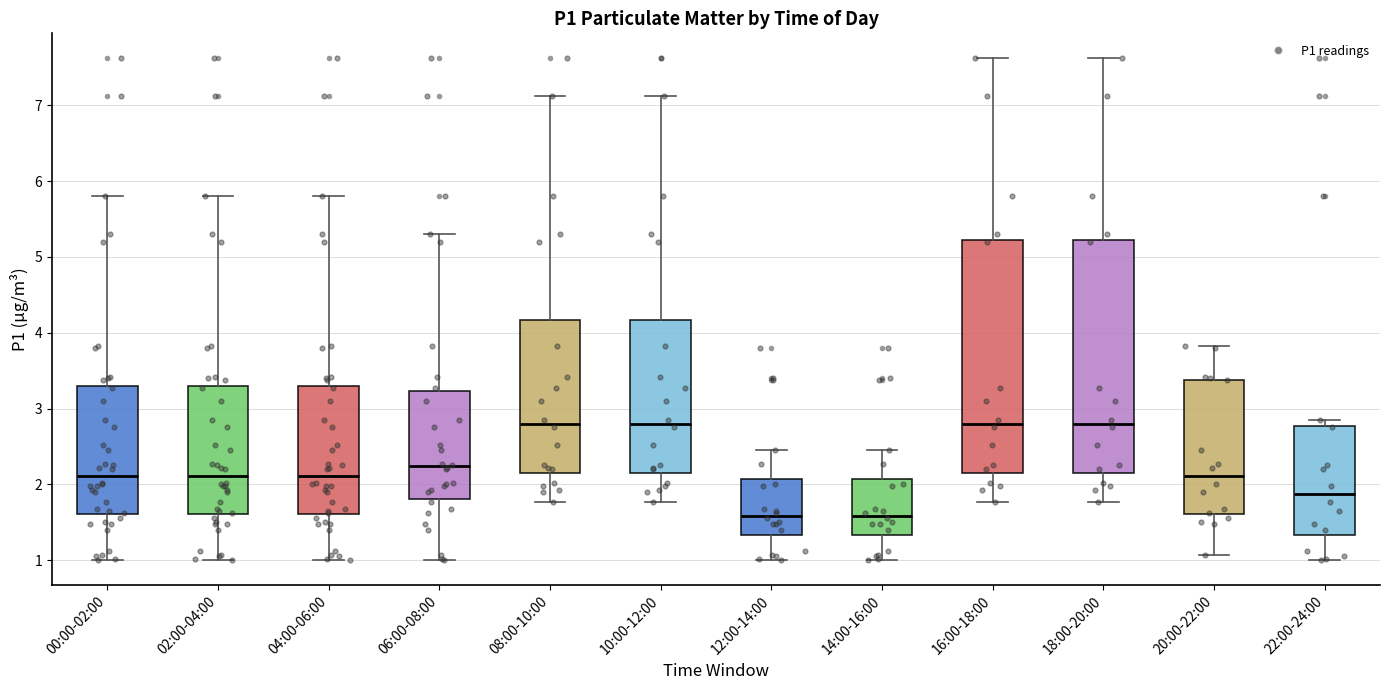

Where does the median line of the box for 18:00-20:00 sit on the y-axis? The values are not printed on the chart, so give them approximately, as read against the axis.

2.8